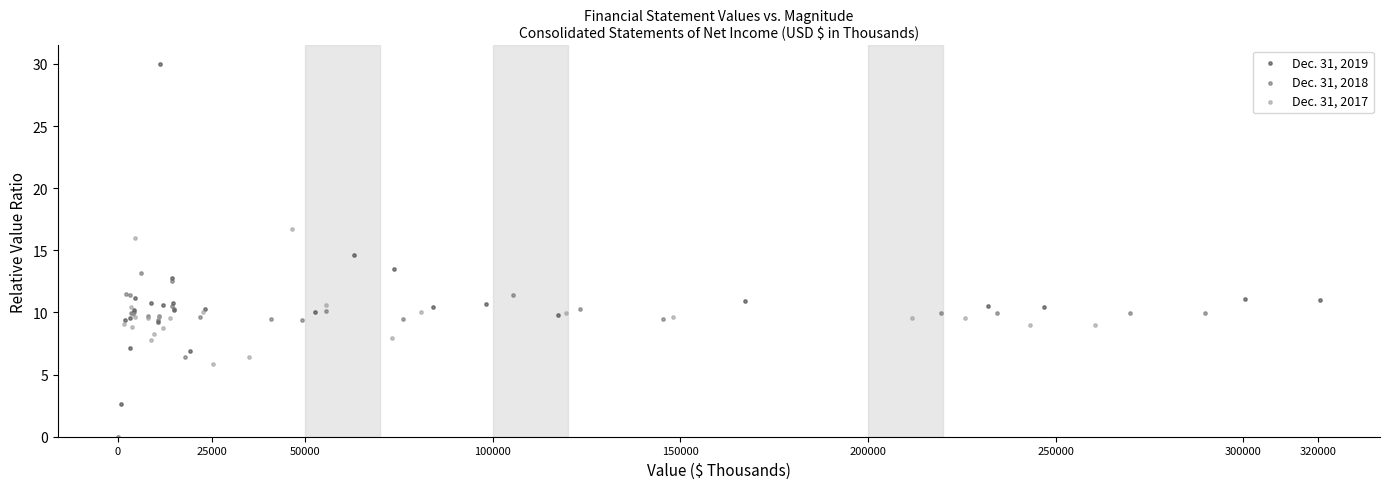

Which series has the largest Y range (max minus min)?

Dec. 31, 2019